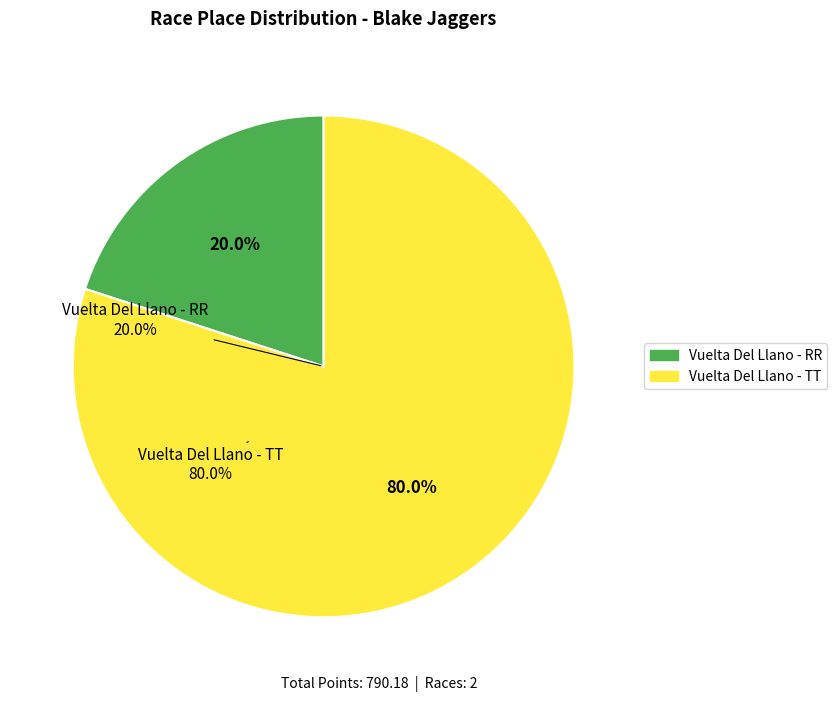

To the nearest percent, what is the difference between the largest and smallest slice percentages?

60%